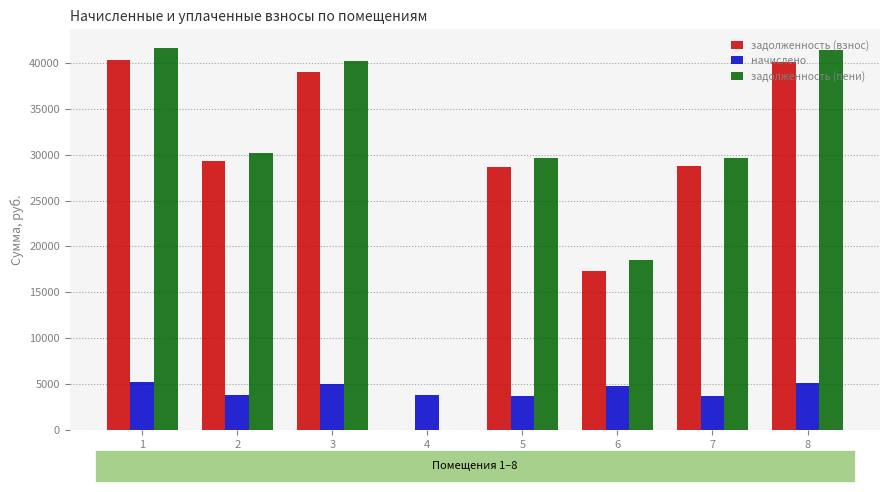

What is the total value across all series at 1?

87042.9